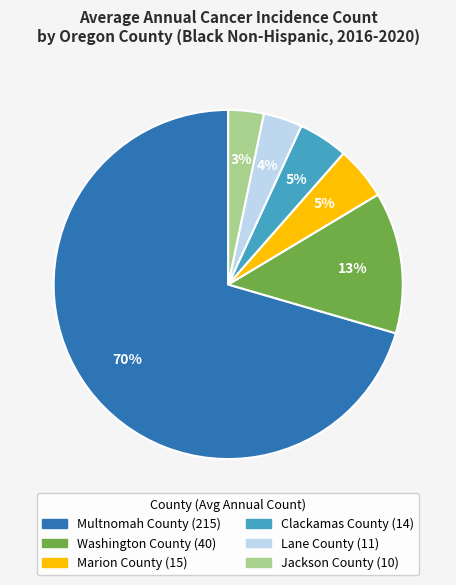

Which slice is the largest?

Multnomah County